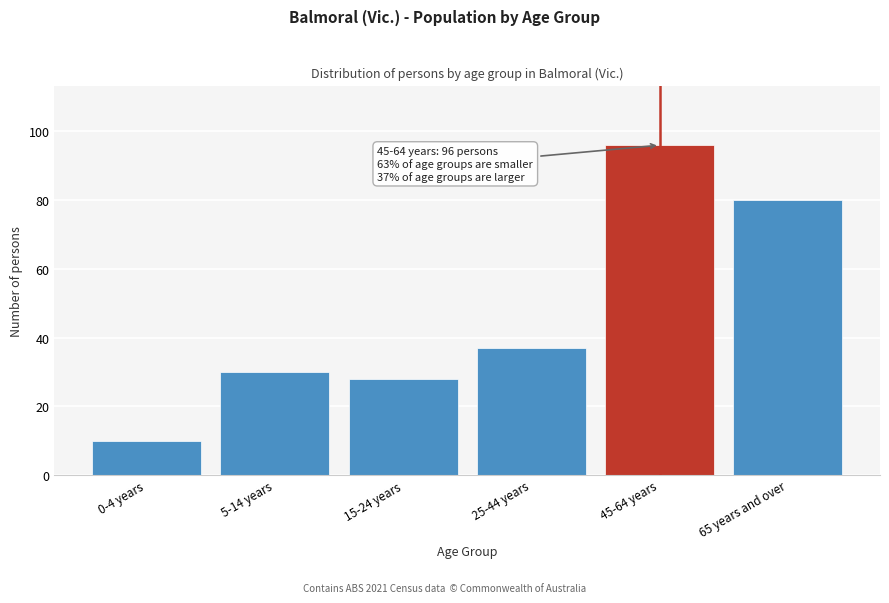

Reading right to left, what are all the values shown in this chart?

65 years and over=80	45-64 years=96	25-44 years=37	15-24 years=28	5-14 years=30	0-4 years=10